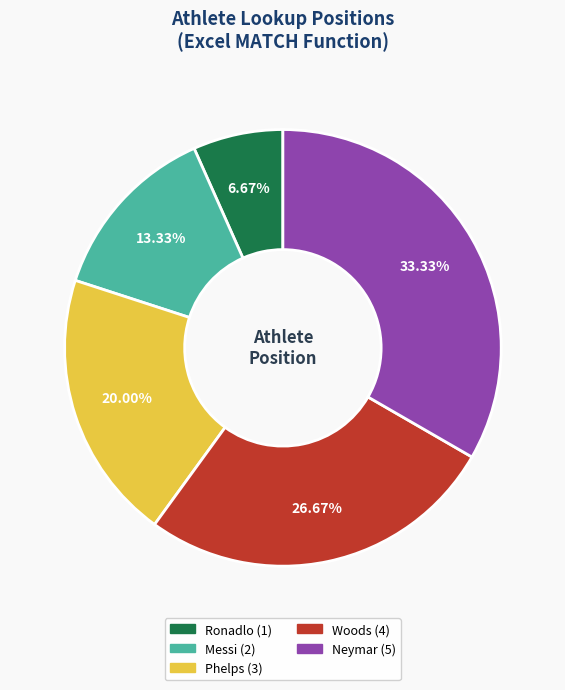

Do Neymar and Messi together represent more than half of the pie?

No